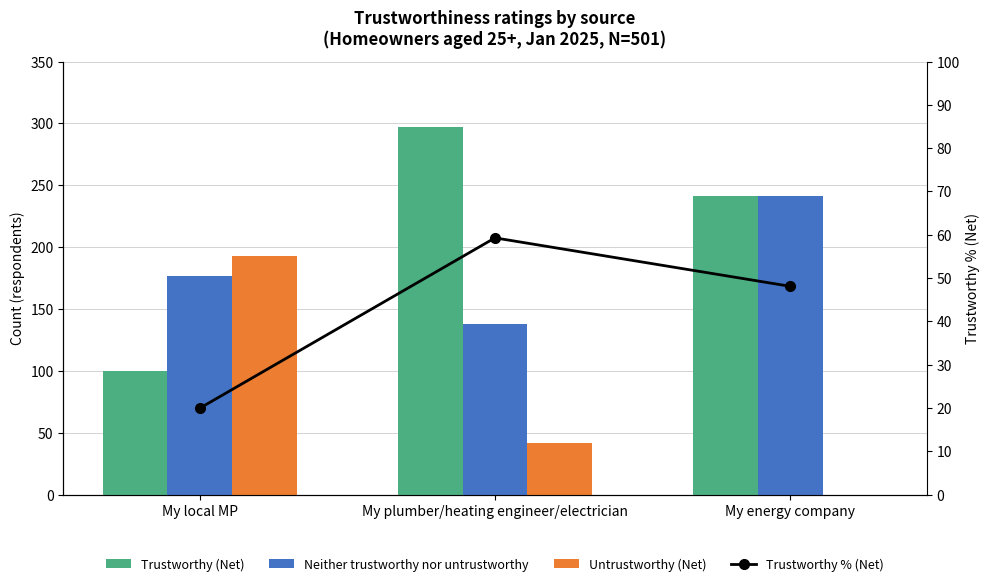

Which label corresponds to the smallest value in the chart?

My energy company